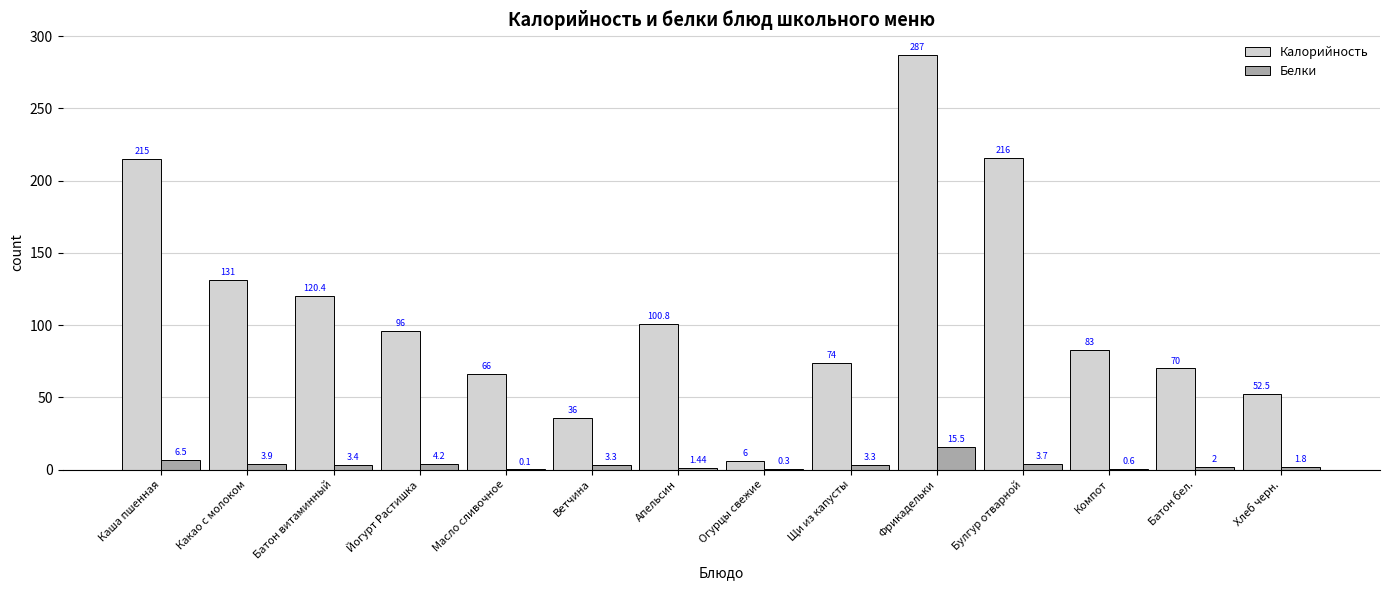

Which category has the highest value across all series?

Фрикадельки